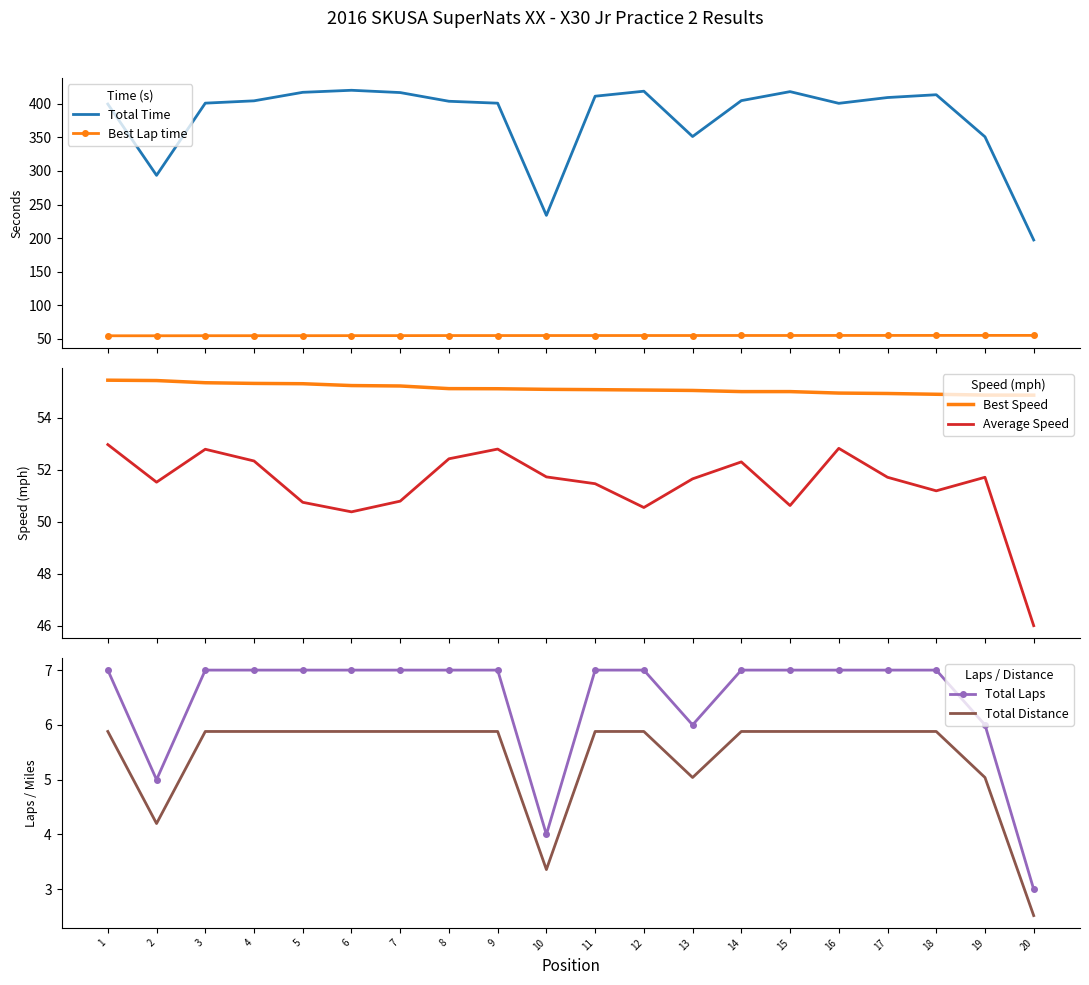

How many intersections are there between Best Lap time and Best Speed?

1